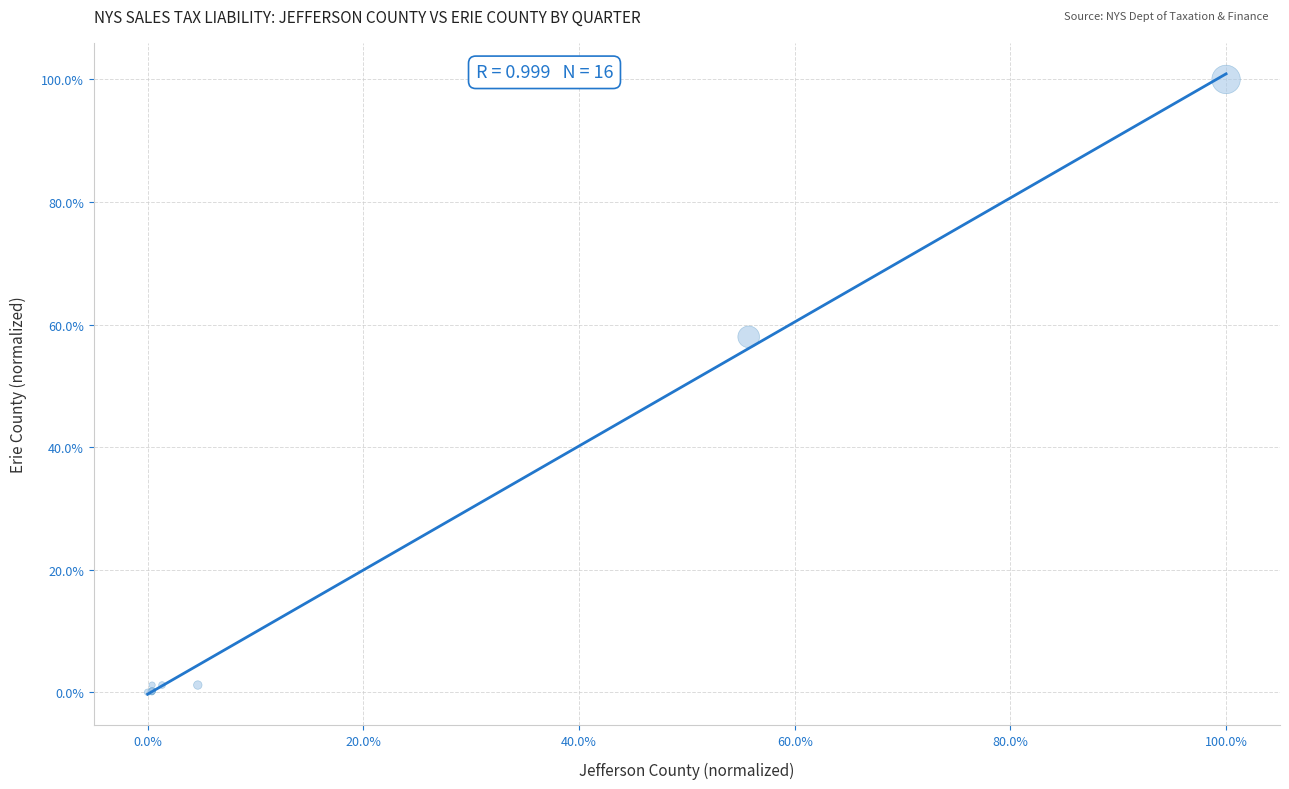

What Y value in the scatter plot is closest to 50?

58.0